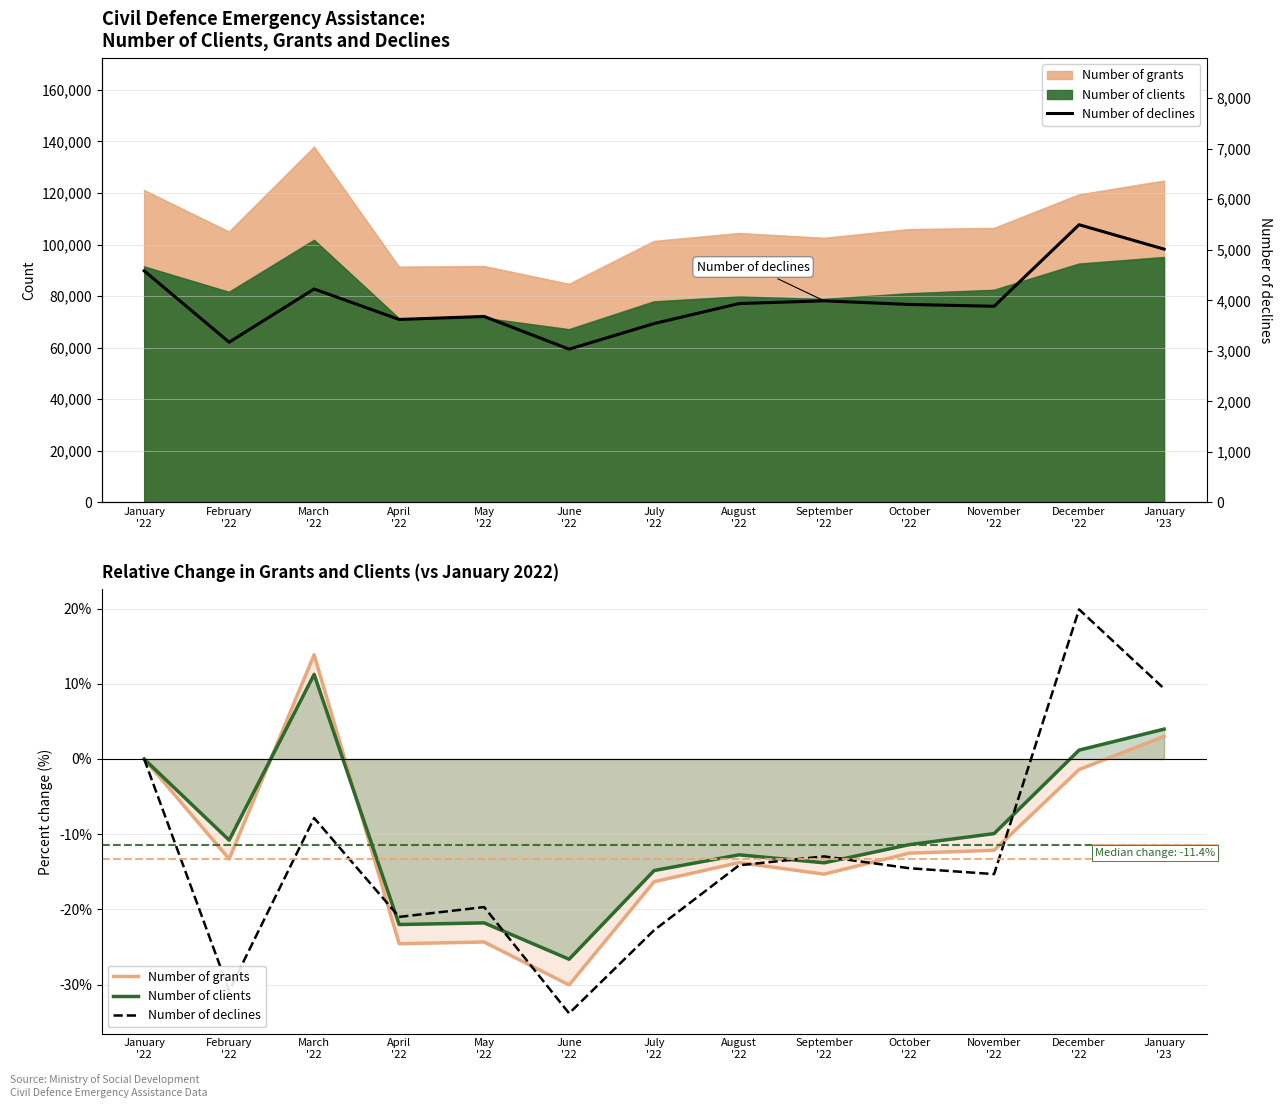

The value of Number of declines at January
'23 is 6591.6. True or false?

False